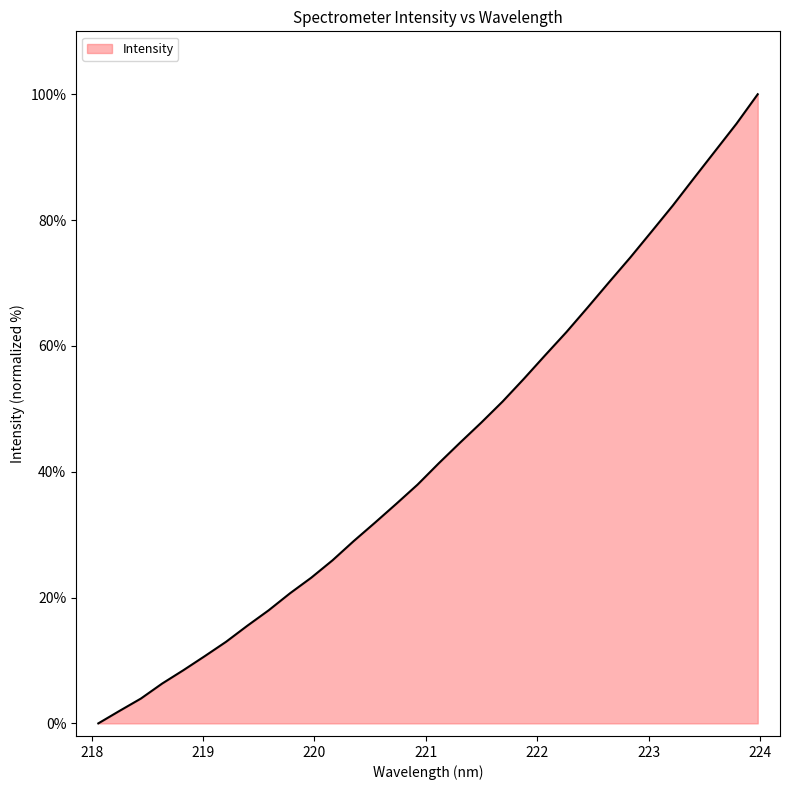

What is the greatest value displayed?

100.0